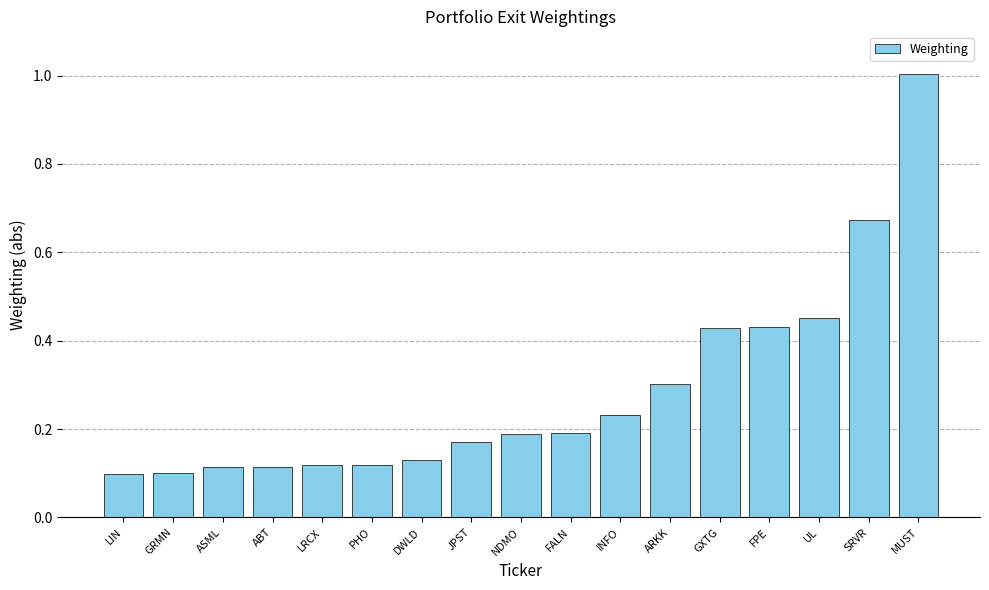

What is the label of the 11th bar from the left?

INFO